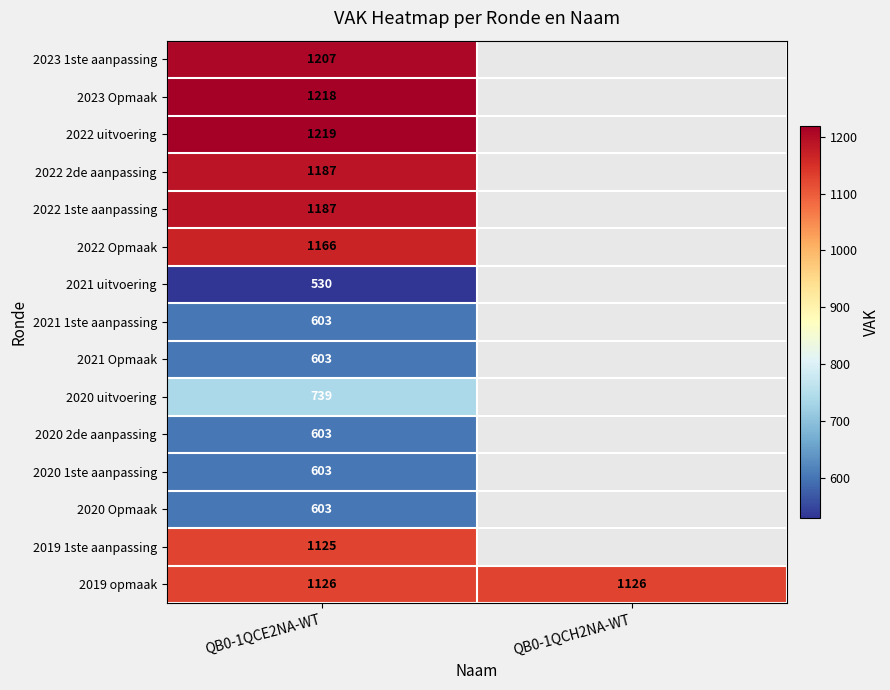

What is the difference between the highest and lowest values at QB0-1QCE2NA-WT?

689